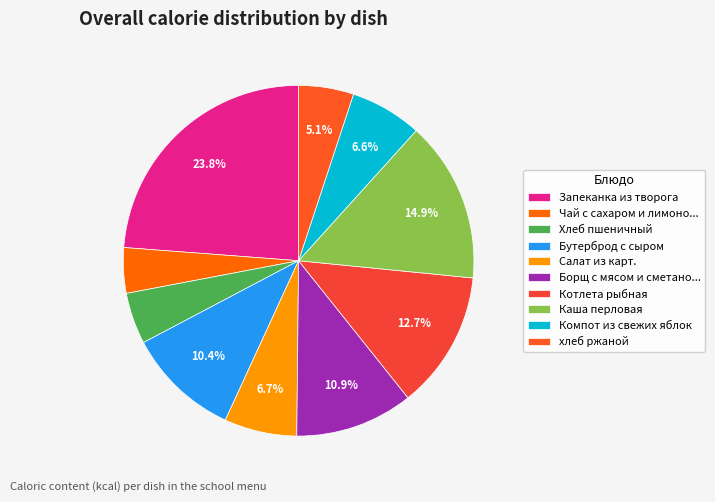

To the nearest percent, what is the difference between the Каша перловая and Бутерброд с сыром slice percentages?

4%